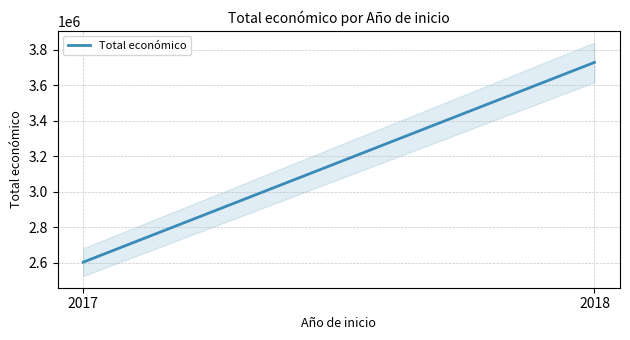

List the labels in order of value, smallest first.

2017, 2018